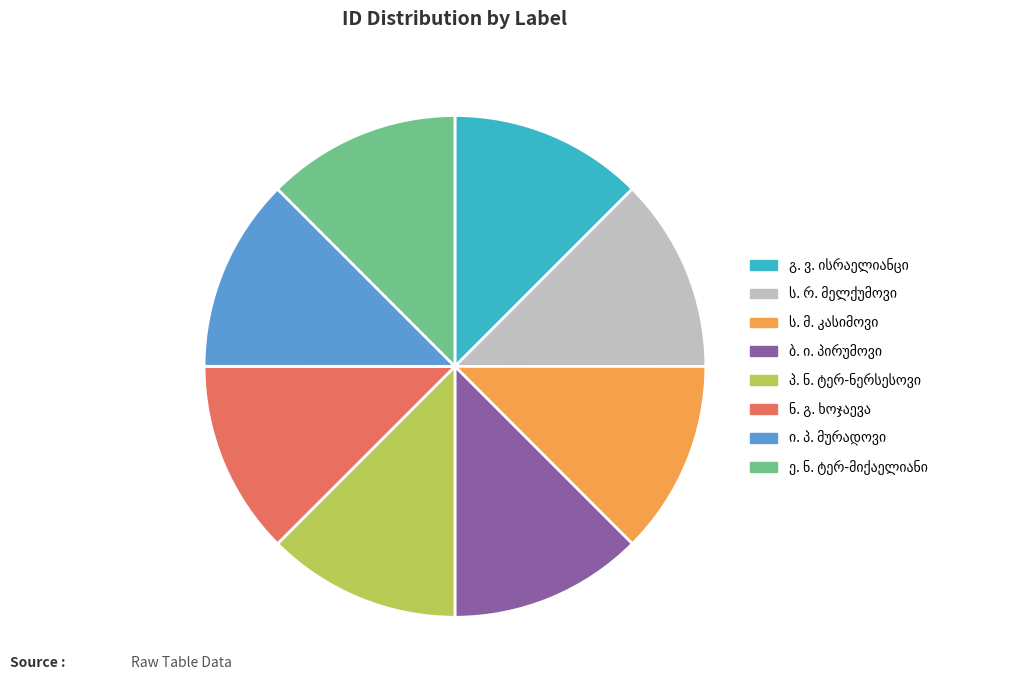

How many slices are in this pie chart?

8